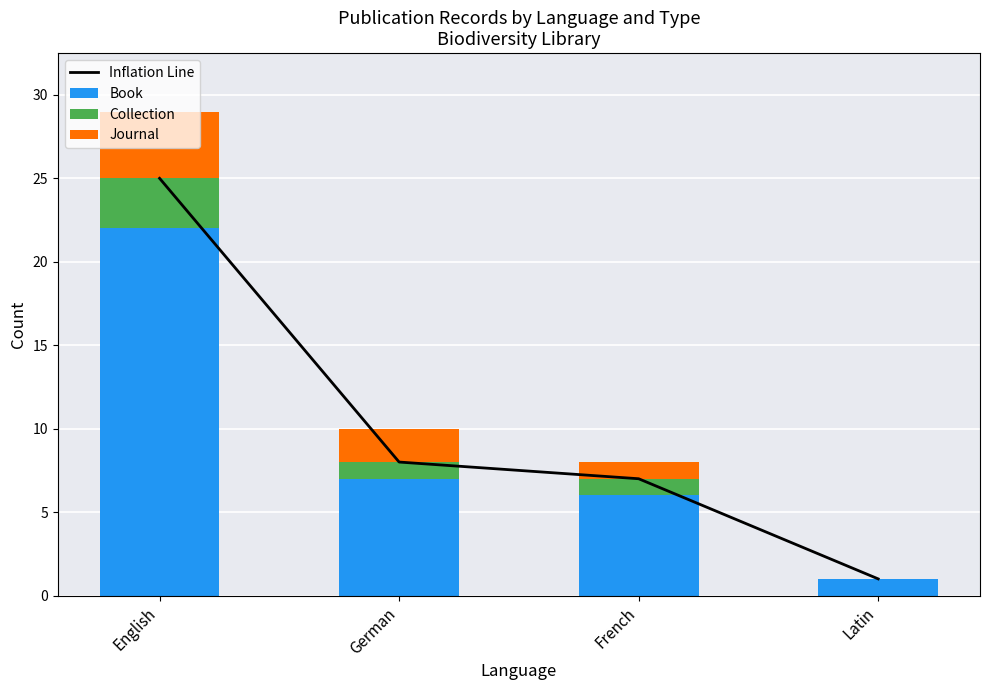

Which series has the largest range (max minus min)?

Inflation Line